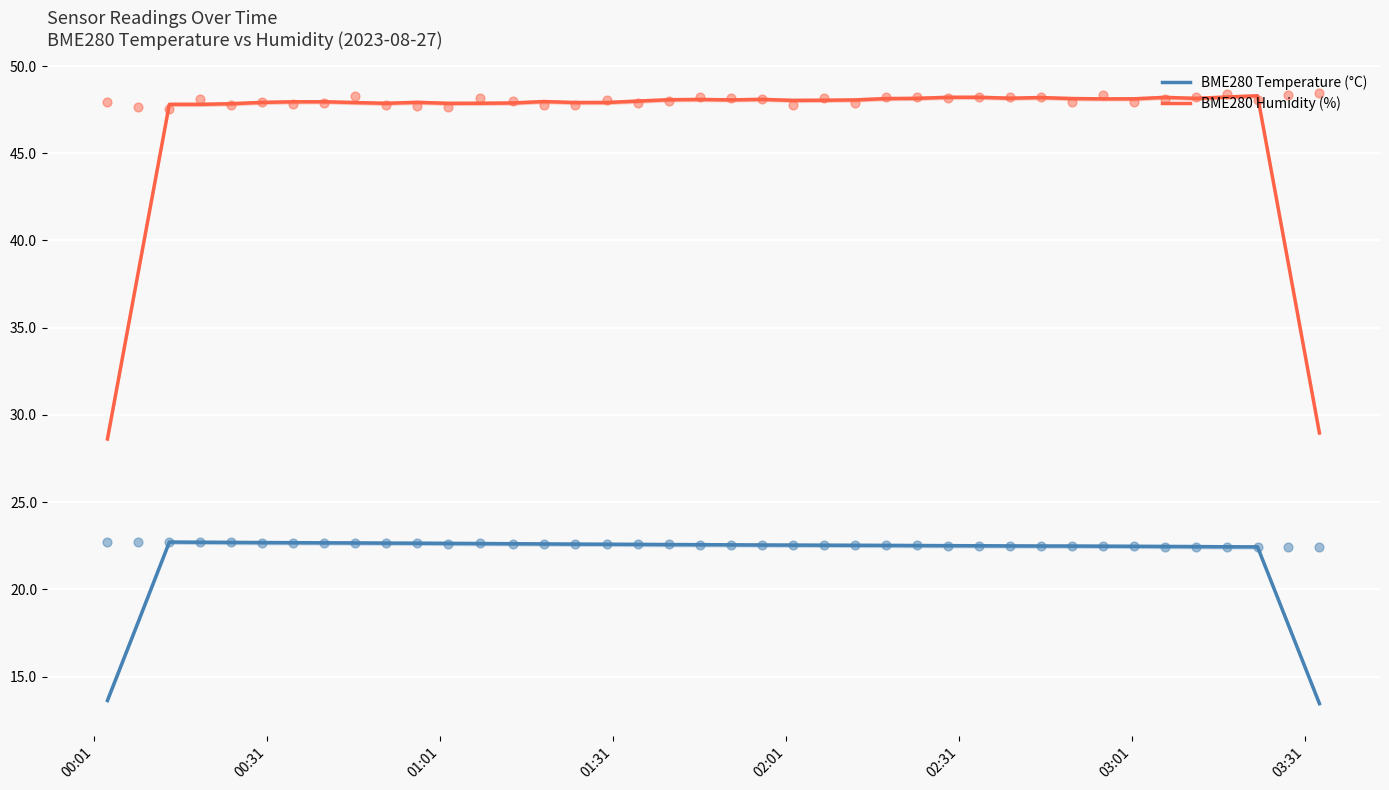

Which series has the widest spread of Y values?

BME280 Humidity